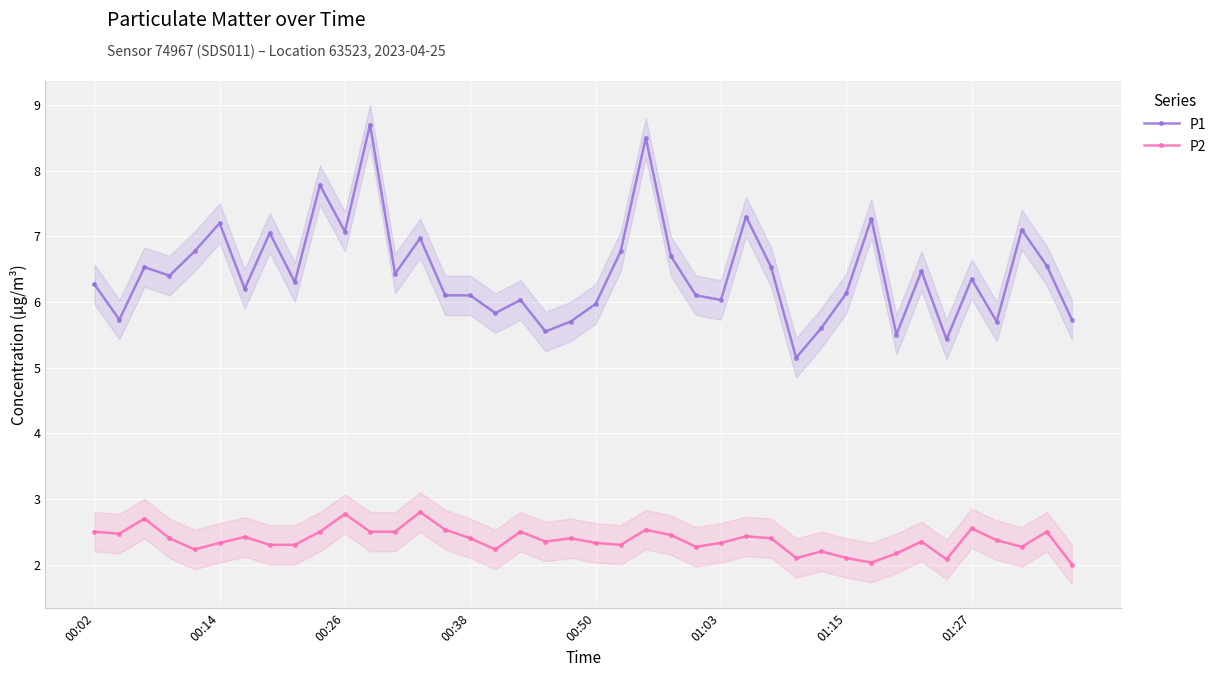

In P2, how many points are higher than both neighbors (excluding endpoints)?

12